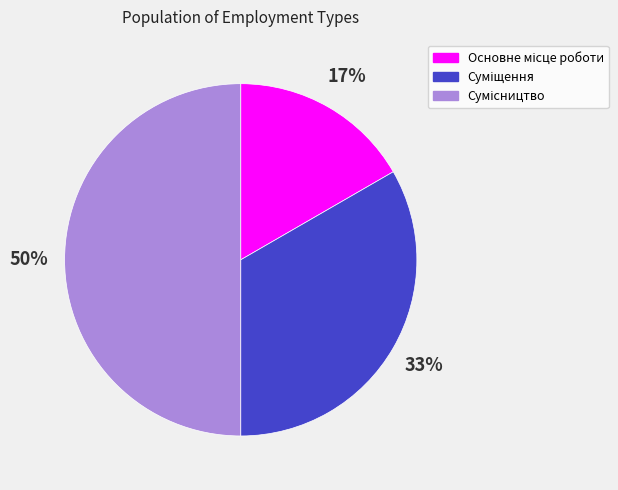

To the nearest percent, what is the difference between the largest and smallest slice percentages?

33%